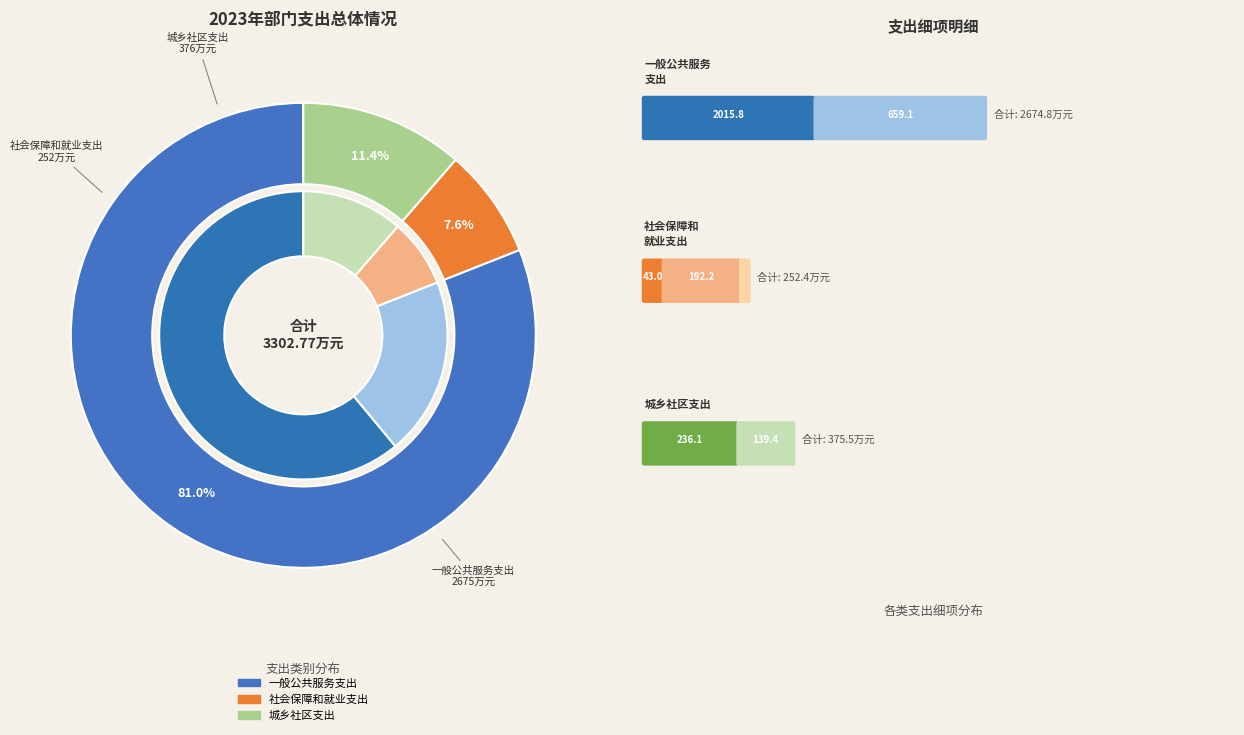

Rank the categories by value from highest to lowest.

一般公共服务支出, 城乡社区支出, 社会保障和就业支出